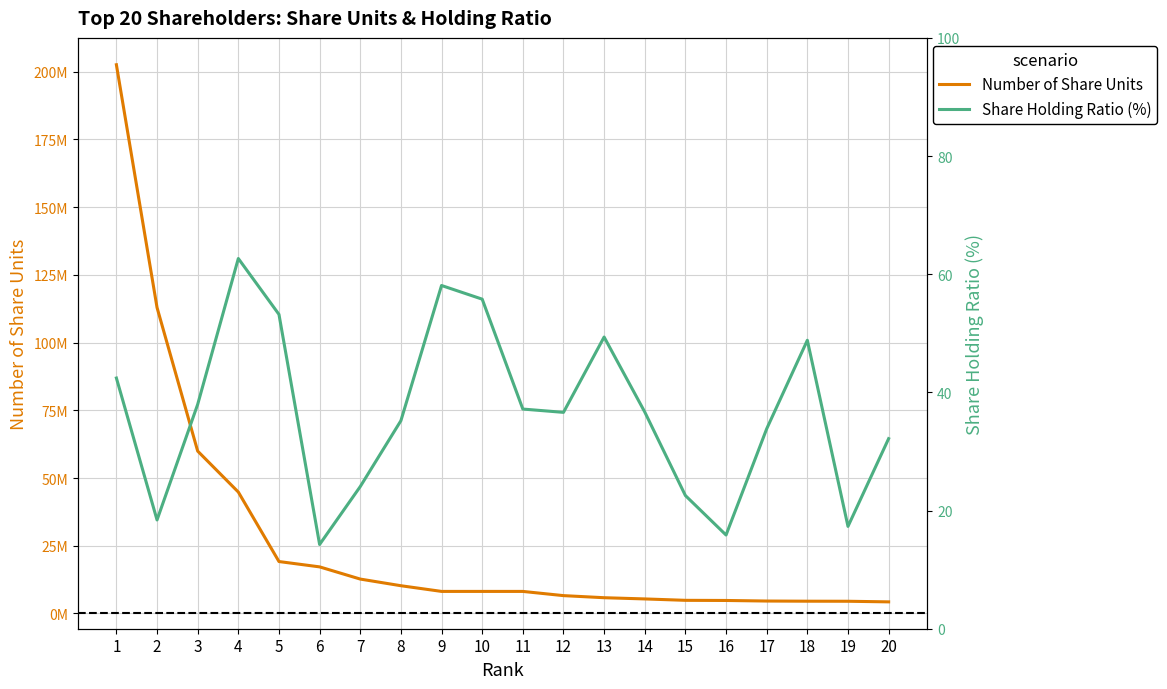

True or false: Number of Share Units and Share Holding Ratio (%) intersect in this chart.

False